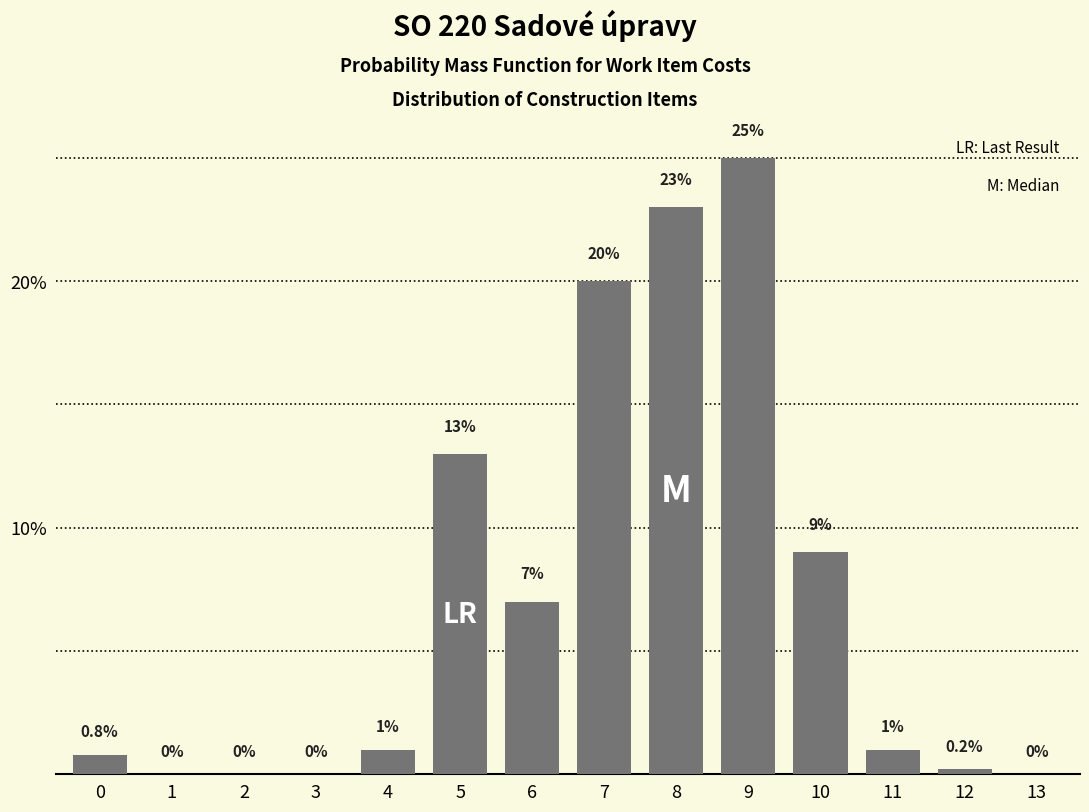

Reading left to right, what are all the values shown in this chart?

0=0.8	1=0.0	2=0.0	3=0.0	4=1.0	5=13.0	6=7.0	7=20.0	8=23.0	9=25.0	10=9.0	11=1.0	12=0.2	13=0.0